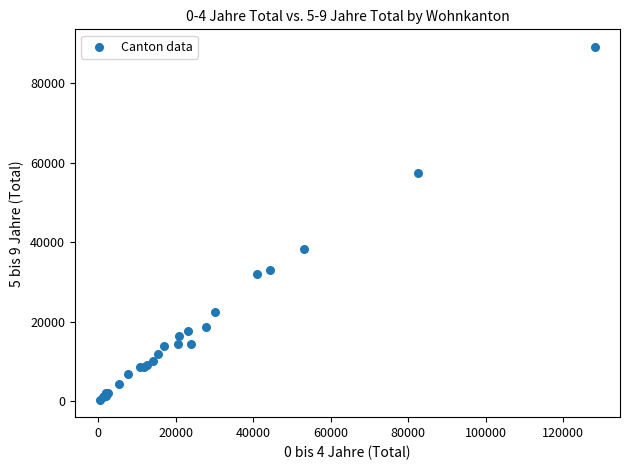

What Y value in the scatter plot is closest to 44793?

38333